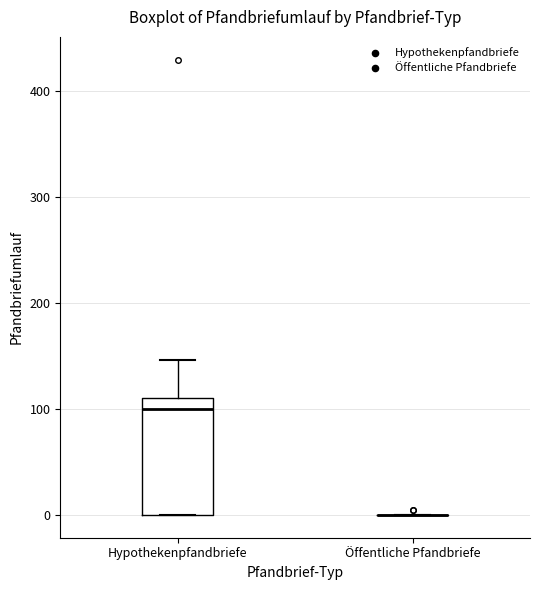

Reading left to right, transcribe this box plot: for each box, give where its median line is, the range the box spans, and where its two whiskers end, as read against the y-axis. The values are not printed on the chart, so give them approximately, as read against the axis.

Hypothekenpfandbriefe: median 100, box 0 to 110, whiskers 0 to 150
Öffentliche Pfandbriefe: box collapsed to a line at 0, whiskers 0 to 0